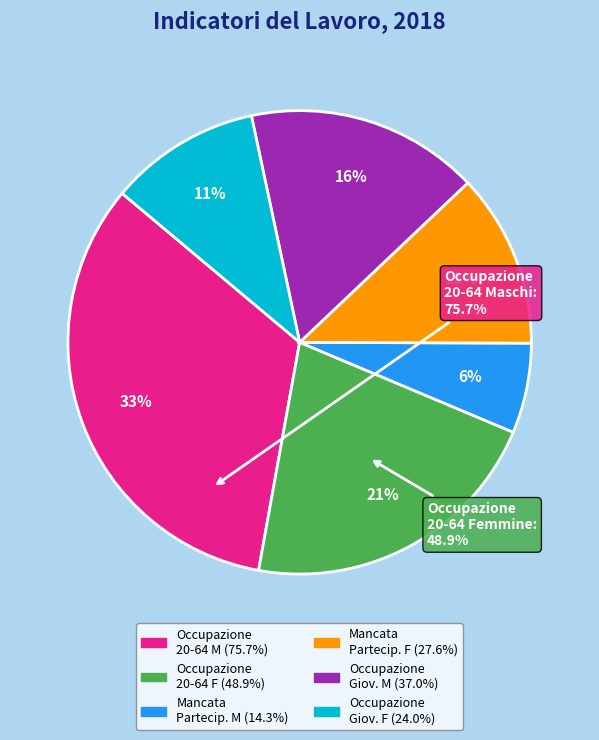

Does any single category account for the majority?

No